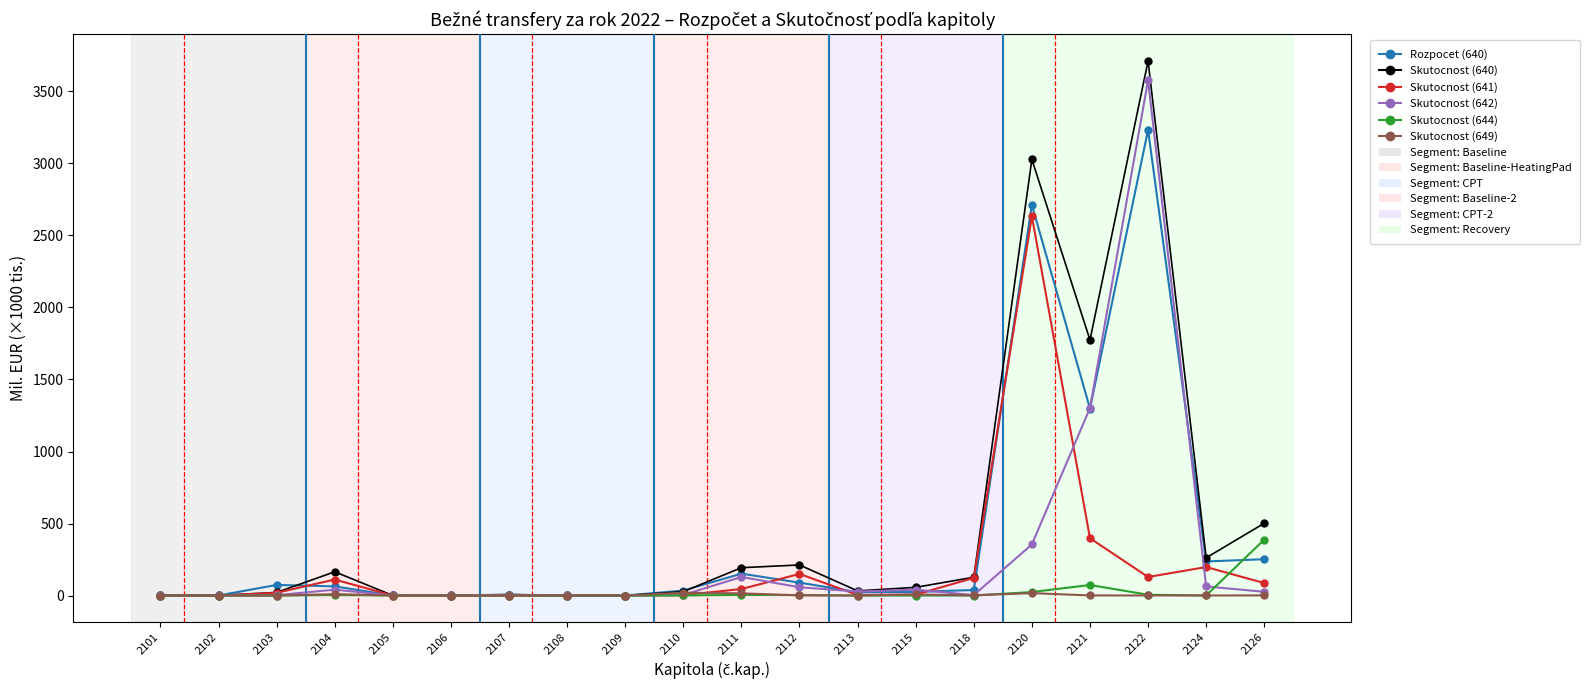

True or false: Skutocnost (644) has a value of 0.0 at 2108.

True